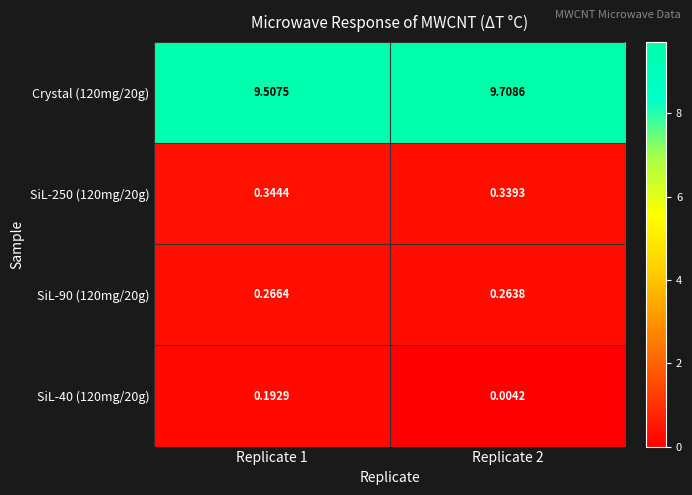

Between Replicate 1 and Replicate 2, which series saw the biggest shift?

Crystal (120mg/20g)